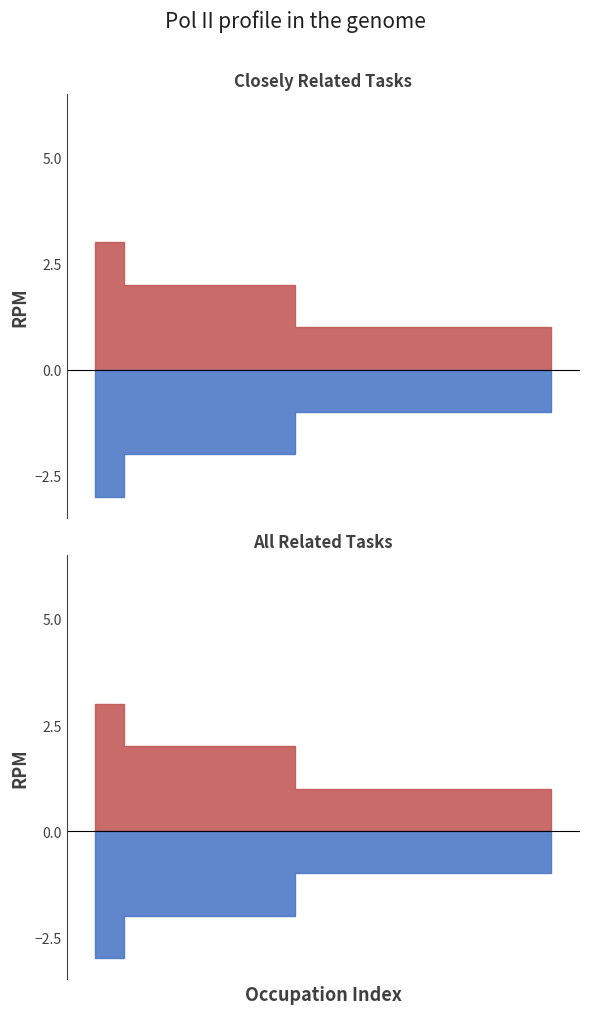

True or false: All Related Tasks has more than 2 points higher than both neighbors.

False